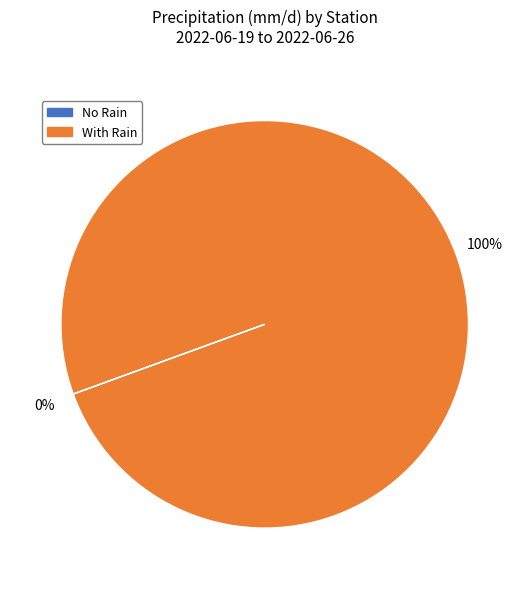

Which category has the biggest portion of the pie?

With Rain